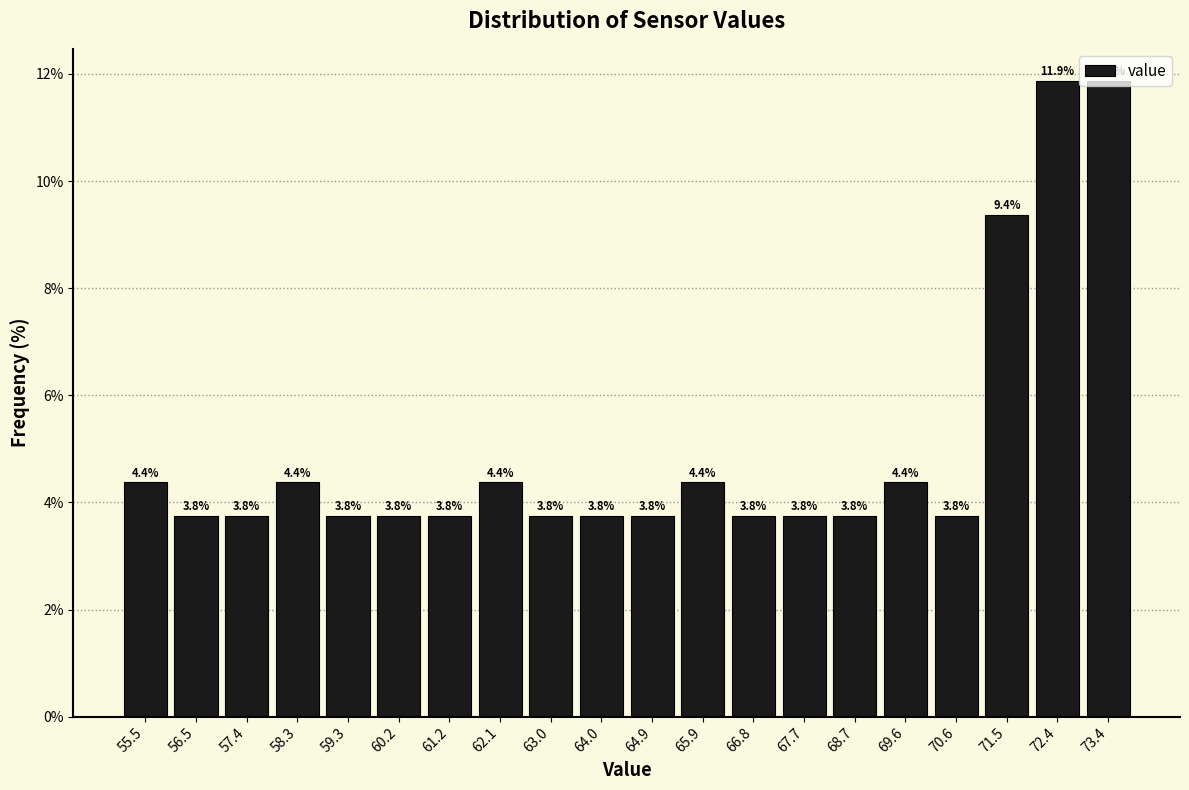

Reading left to right, transcribe this chart: for each bar, give the range it covers on the x-axis and its height. The bar edges are not printed on the chart, so give them approximately, as read against the axis.

55.05 to 55.99: 4.4
55.99 to 56.93: 3.8
56.93 to 57.87: 3.8
57.87 to 58.81: 4.4
58.81 to 59.75: 3.8
59.75 to 60.69: 3.8
60.69 to 61.63: 3.8
61.63 to 62.57: 4.4
62.57 to 63.51: 3.8
63.51 to 64.45: 3.8
64.45 to 65.39: 3.8
65.39 to 66.33: 4.4
66.33 to 67.27: 3.8
67.27 to 68.21: 3.8
68.21 to 69.15: 3.8
69.15 to 70.09: 4.4
70.09 to 71.03: 3.8
71.03 to 71.97: 9.4
71.97 to 72.91: 11.9
72.91 to 73.85: 11.9